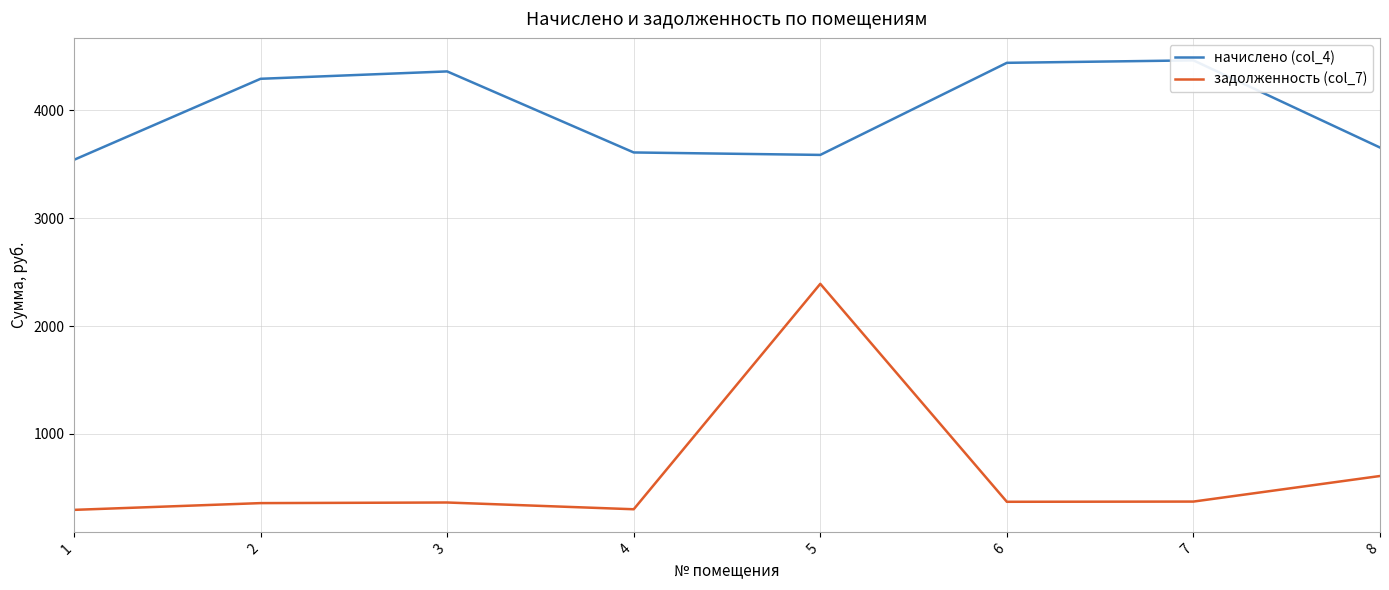

How many values in the начислено (col_4) series are below 4293?

4